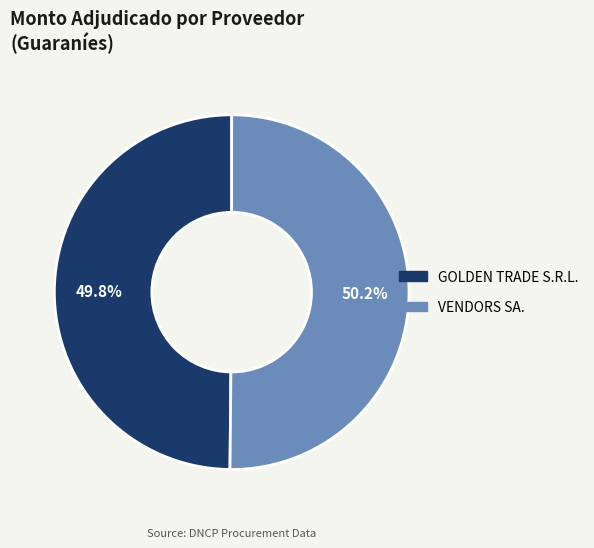

True or false: GOLDEN TRADE S.R.L. accounts for 50% of the total.

True